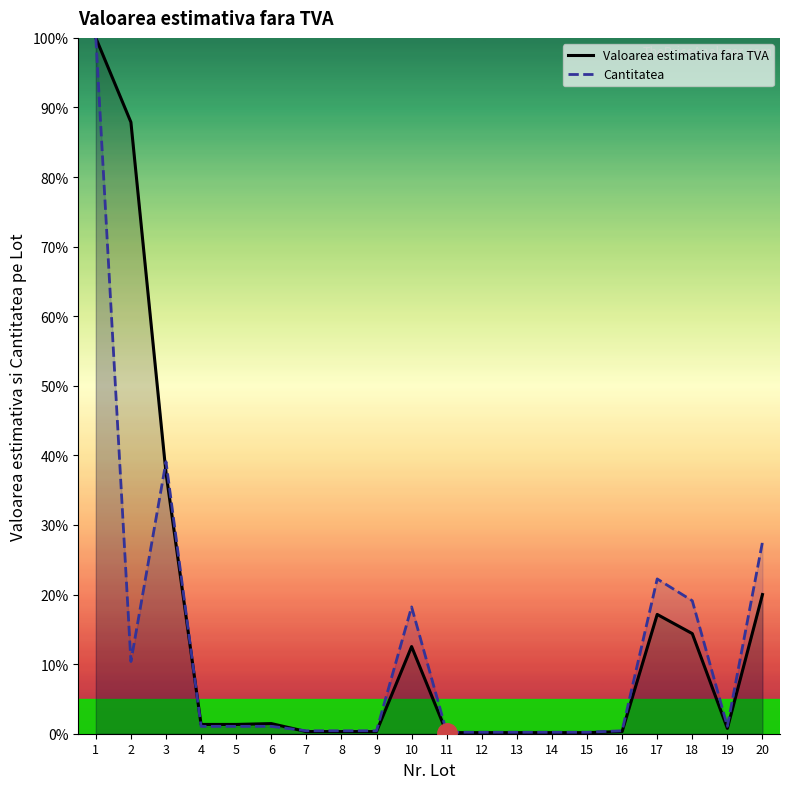

In Cantitatea, how many points are lower than both neighbors (excluding endpoints)?

2